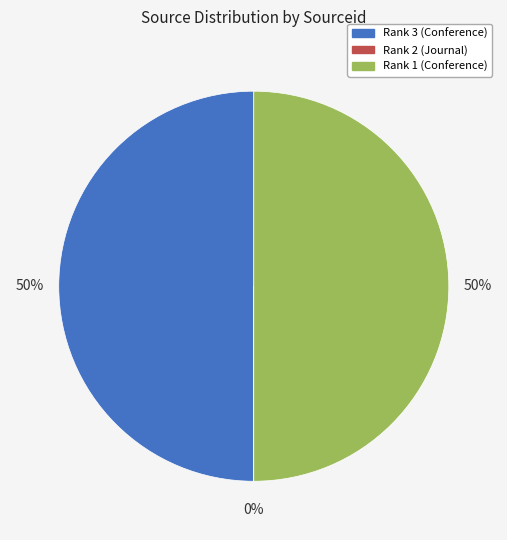

The Rank 1 (Conference) slice represents 50% of the pie. True or false?

True